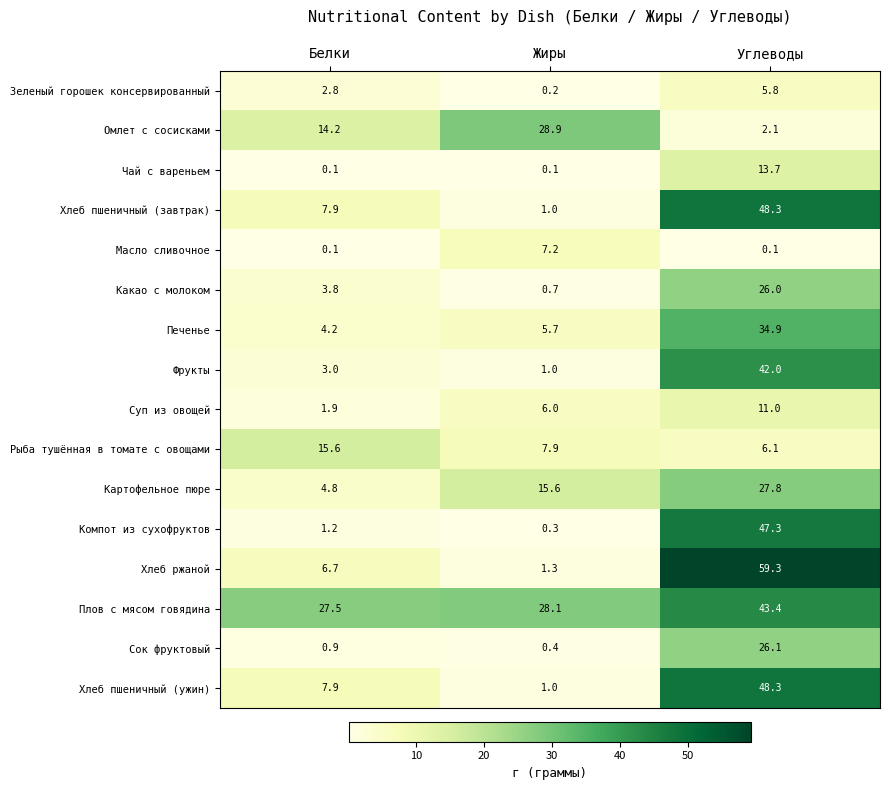

What is the difference between the maximum and second lowest values in the Какао с молоком series?

22.2